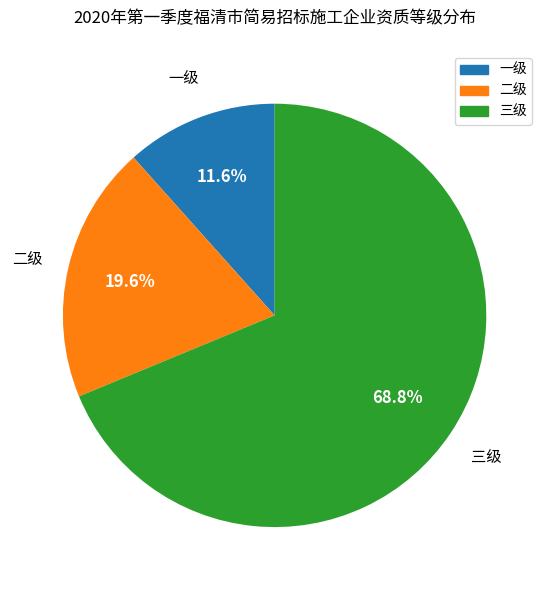

Approximately how many times larger is the value at 三级 compared to 二级?

3.5